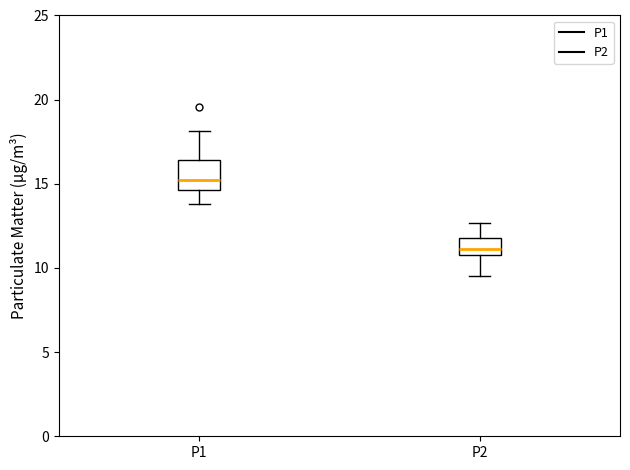

Comparing the boxes themselves (not the whiskers), which one is the tallest?

P1